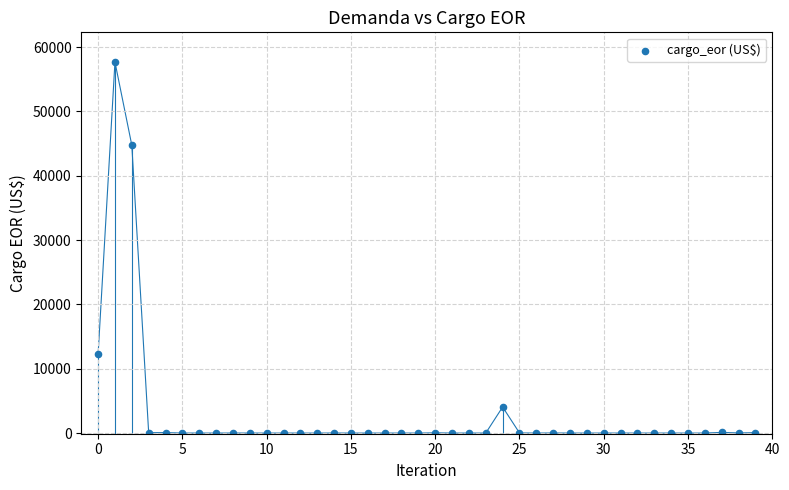

What is the range of Y values (max minus min)?

57689.3